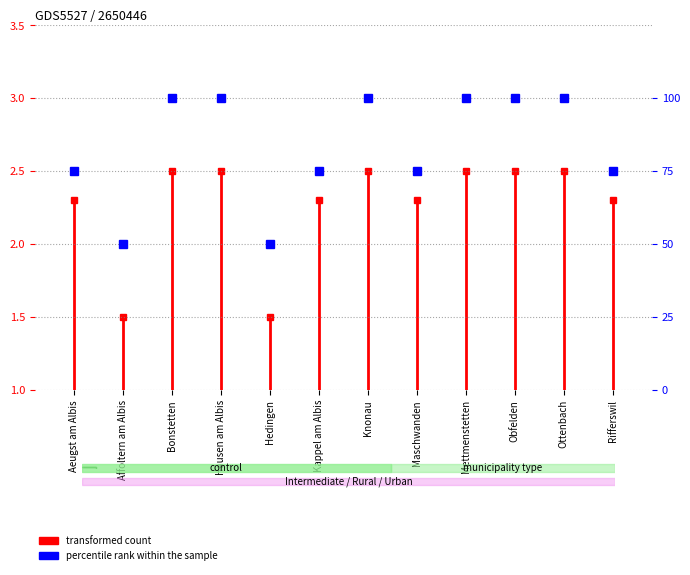

Approximately how many times larger is the value at Aeugst am Albis compared to Hedingen?

1.5